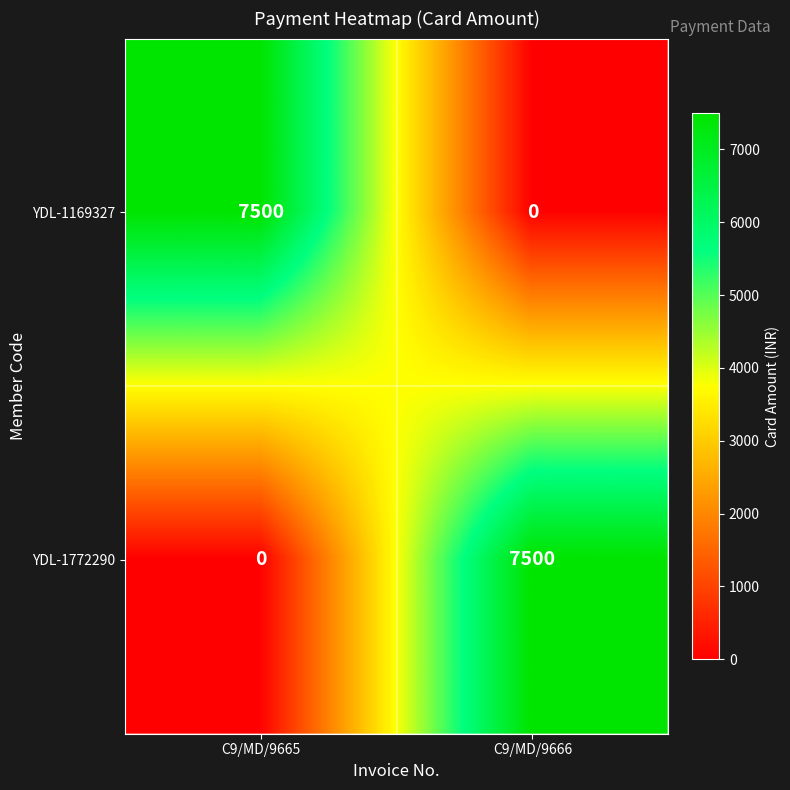

What is the total value across all series at C9/MD/9665?

7500